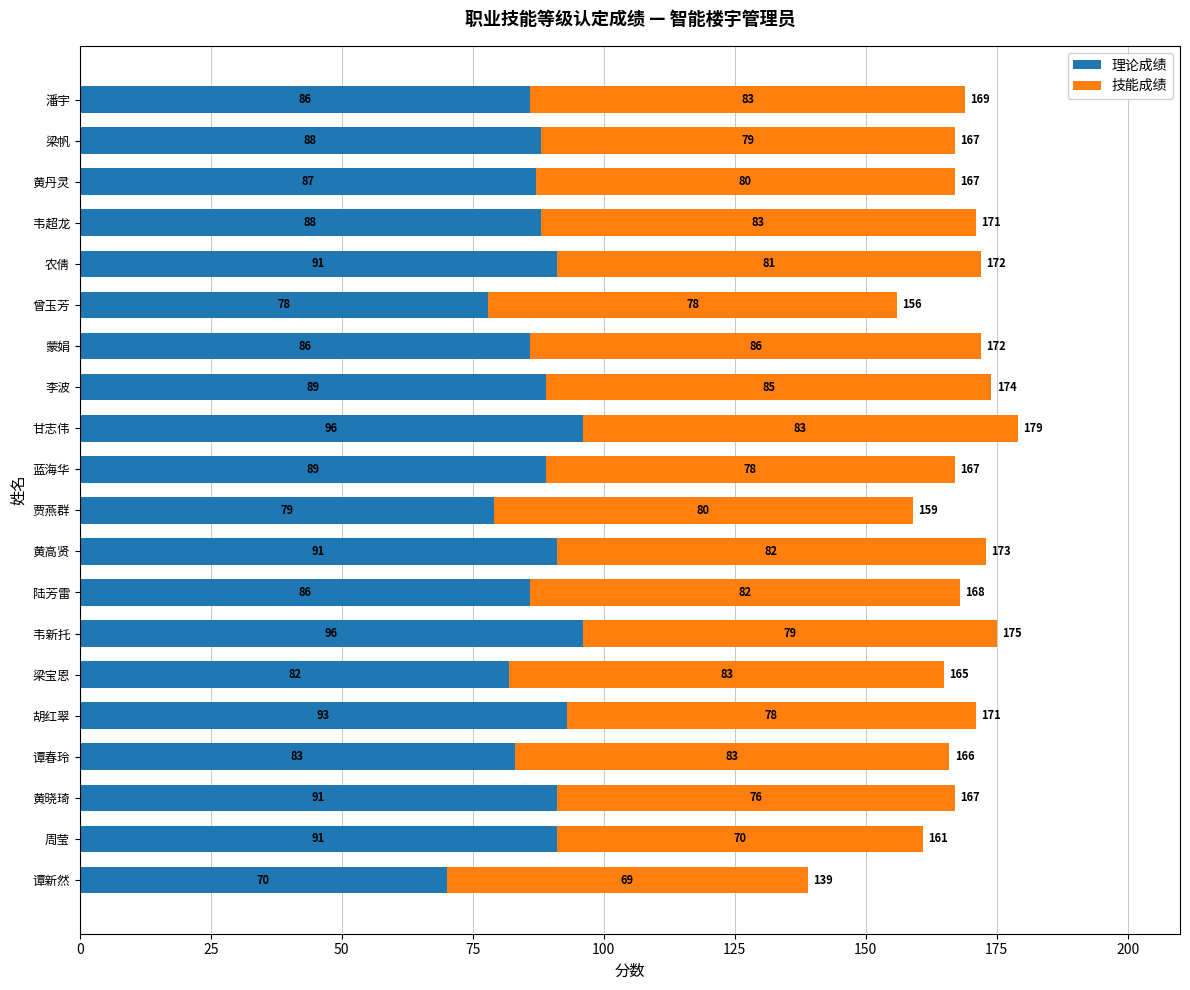

At which label does 理论成绩 reach its minimum?

谭新然